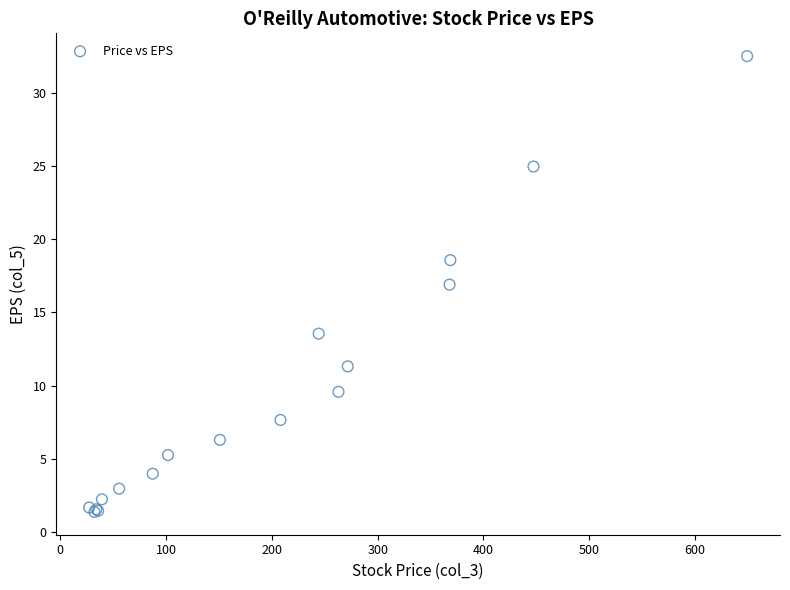

What Y value in the scatter plot is closest to 16?

16.9